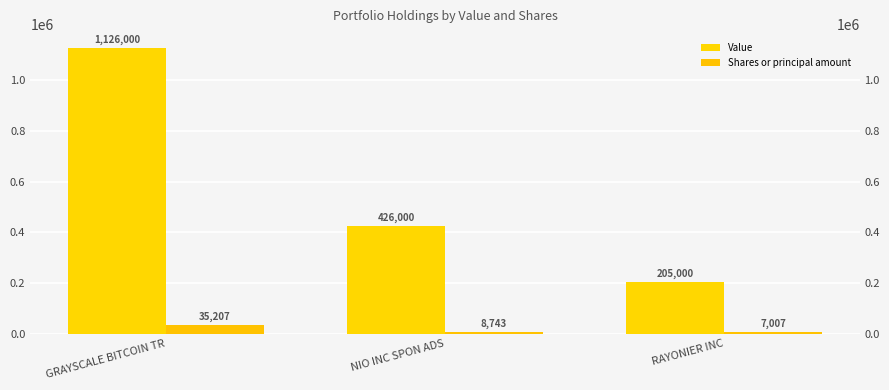

Reading left to right, list all the values displayed in this chart.

Value: GRAYSCALE BITCOIN TR=1126000	NIO INC SPON ADS=426000	RAYONIER INC=205000
Shares or principal amount: GRAYSCALE BITCOIN TR=35207	NIO INC SPON ADS=8743	RAYONIER INC=7007